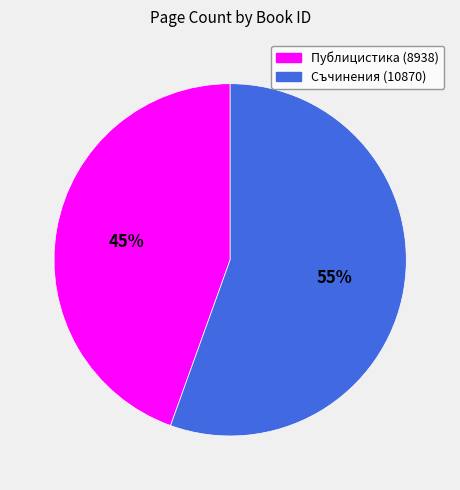

To the nearest percent, what is the average slice percentage?

50%